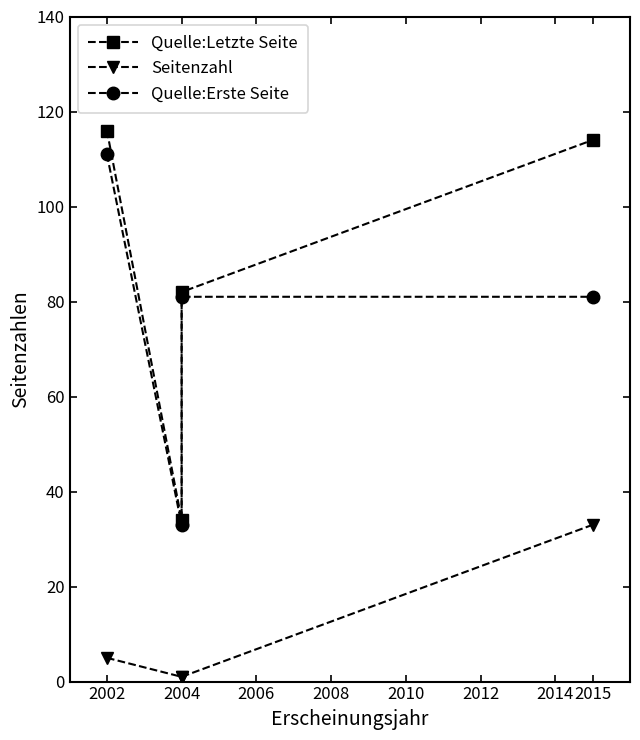

How many Quelle:Erste Seite values are between 81 and 111?

3